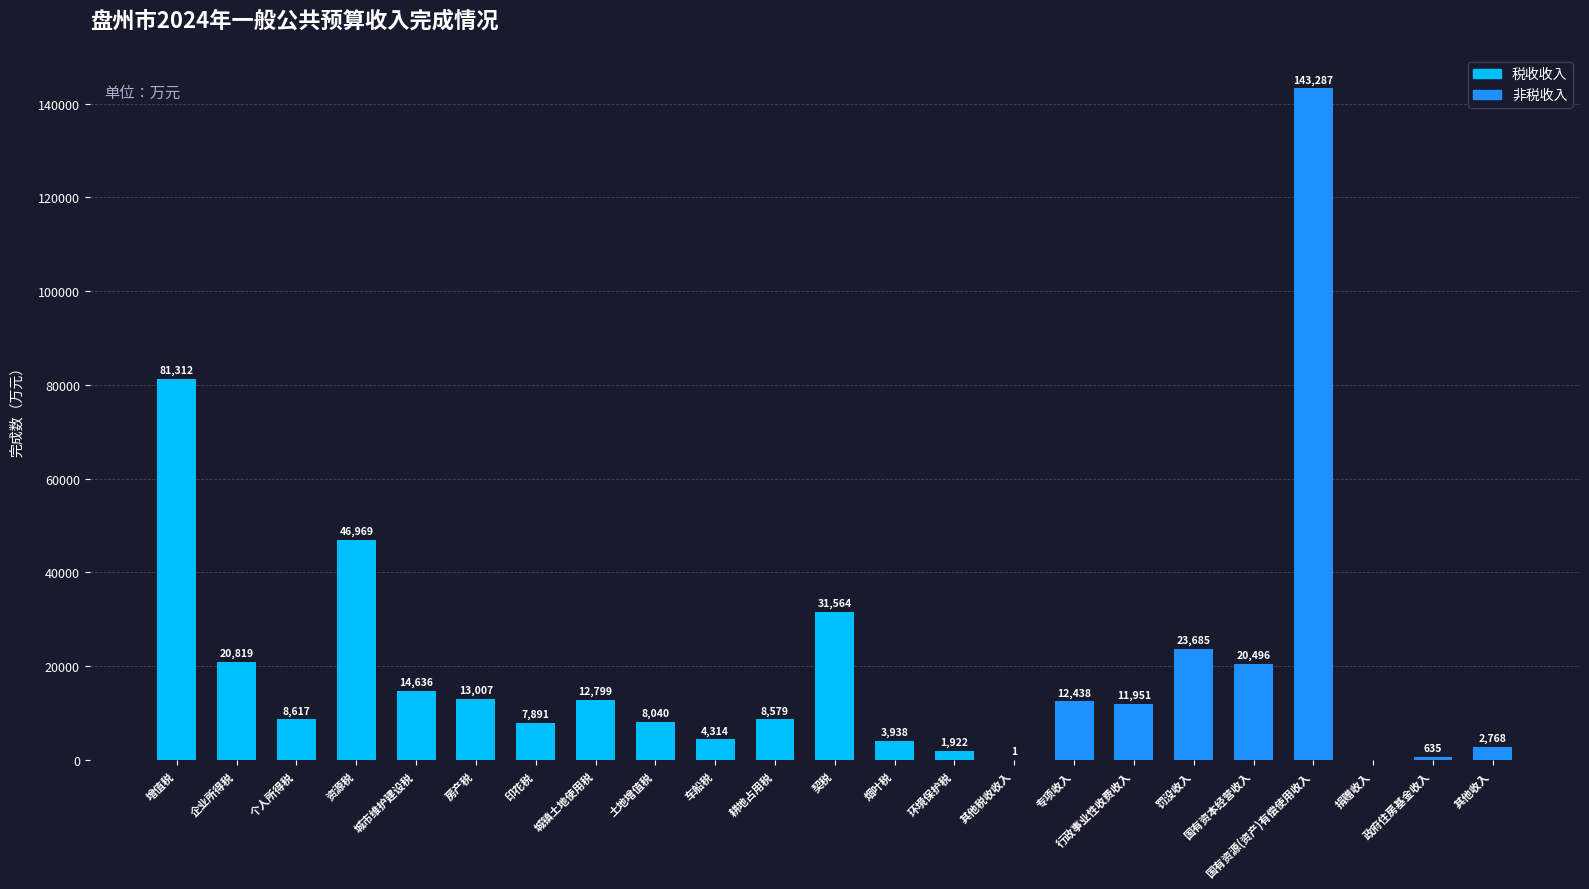

Is it true that the value at 车船税 is 4314?

True